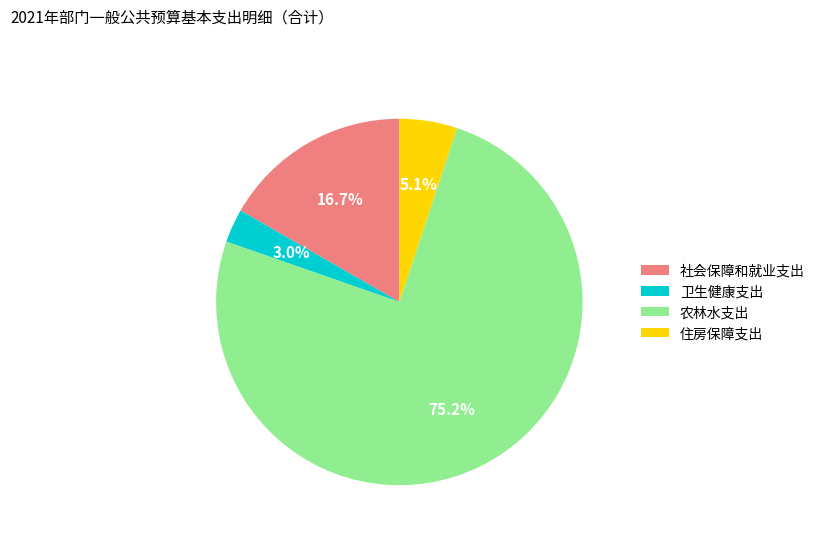

True or false: 住房保障支出 accounts for 5% of the total.

True